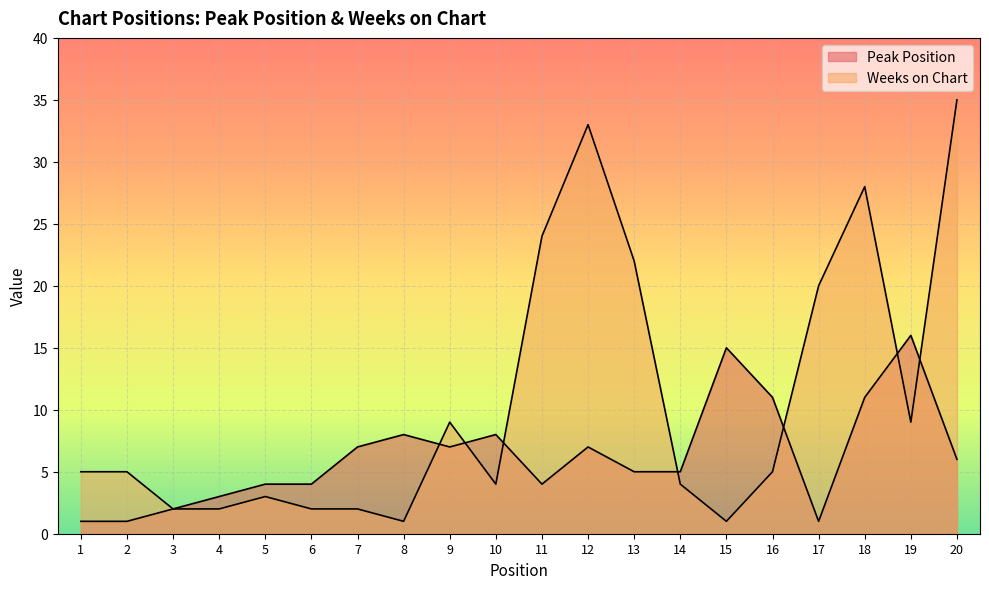

Which category has the highest value in the Weeks on Chart series?

20